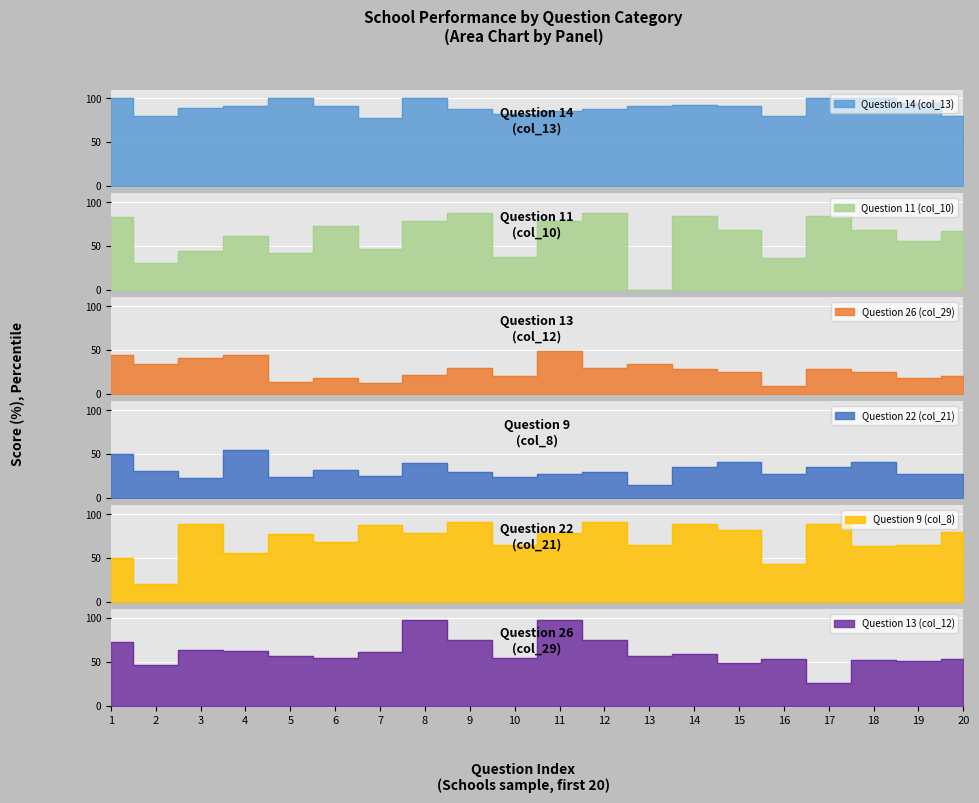

Reading right to left, extract all data points from this chart.

Question 14 (col_13): 80.0	94.1	100.0	100.0	80.0	90.9	92.3	90.9	88.2	85.7	81.5	88.2	100.0	76.9	90.9	100.0	90.7	88.9	80.0	100.0
Question 11 (col_10): 66.7	55.9	68.2	84.6	36.7	68.2	84.6	0.0	88.2	78.6	37.0	88.2	78.6	46.1	72.7	42.3	61.6	44.4	30.0	83.3
Question 26 (col_29): 20.0	17.6	24.2	28.2	8.9	24.2	28.2	33.3	29.4	48.5	19.8	29.4	21.4	11.7	18.2	12.8	44.2	40.7	33.3	44.4
Question 22 (col_21): 26.7	26.5	40.9	34.6	26.7	40.9	34.6	14.3	29.4	27.3	24.1	29.4	39.3	25.0	31.8	23.1	54.6	22.2	30.0	50.0
Question 9 (col_8): 80.0	64.7	63.6	88.5	43.3	81.8	88.5	64.3	91.2	78.6	64.8	91.2	78.6	87.5	68.2	76.9	55.8	88.9	20.0	50.0
Question 13 (col_12): 53.3	51.0	51.5	25.6	53.3	48.5	59.0	57.1	74.5	97.6	54.3	74.5	97.6	61.7	54.5	56.4	62.8	63.0	46.7	72.2